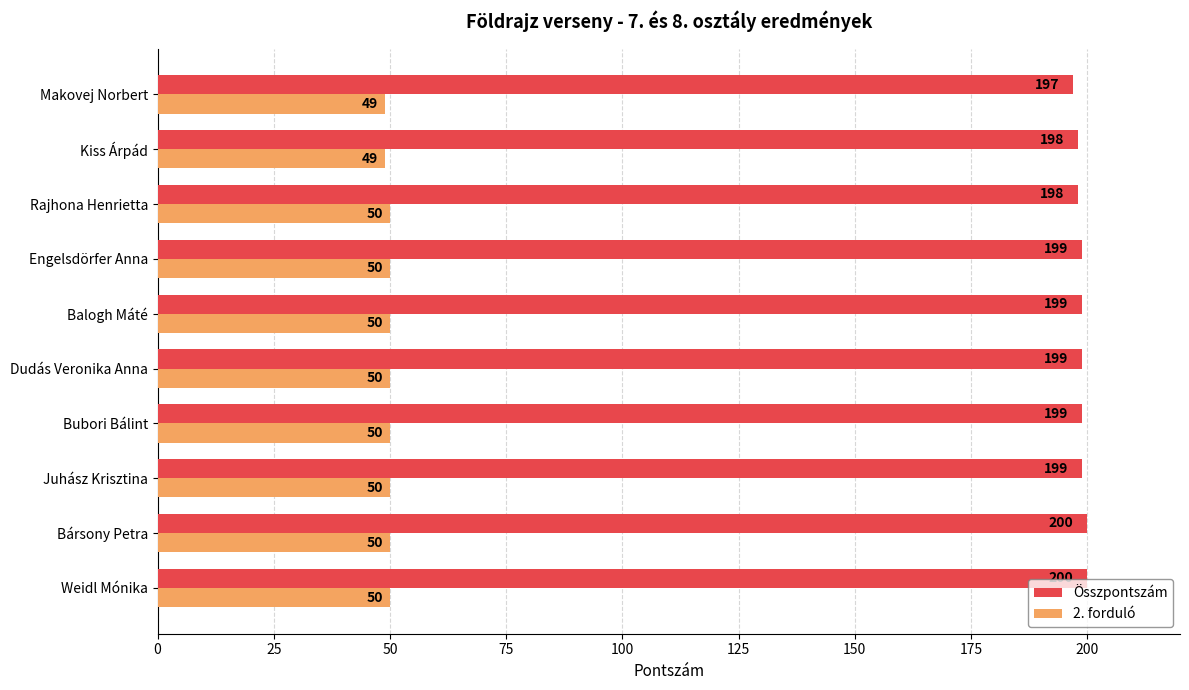

Count the 2. forduló values in the range 50 to 51.

8